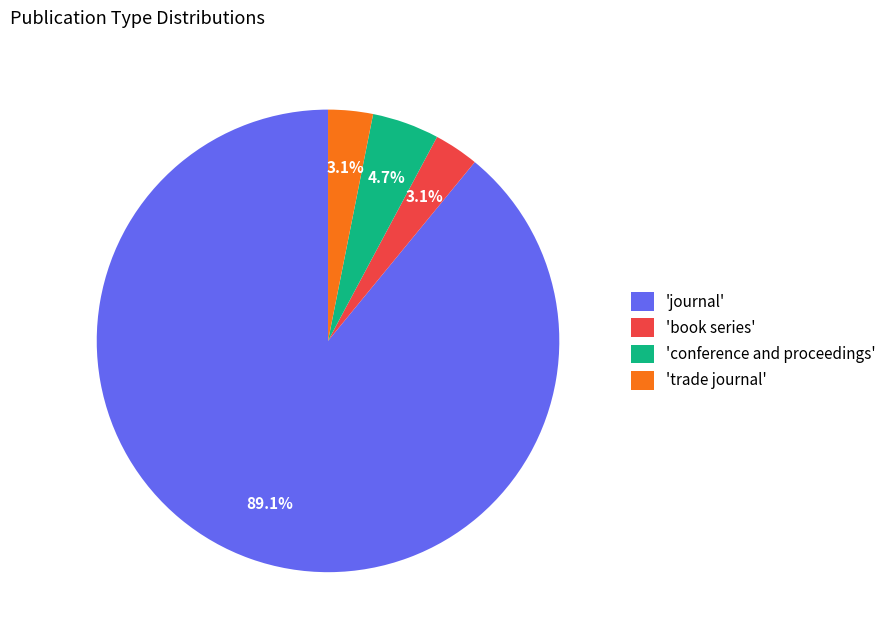

Is the sum of 'book series' and 'trade journal' greater than half?

No